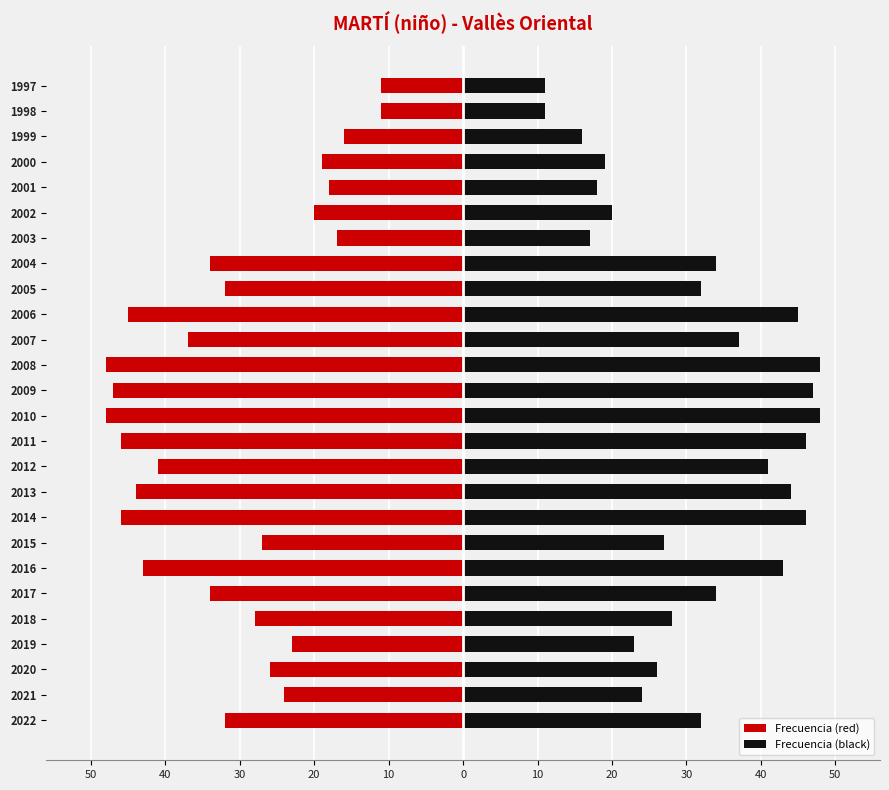

How many groups of bars are there?

26